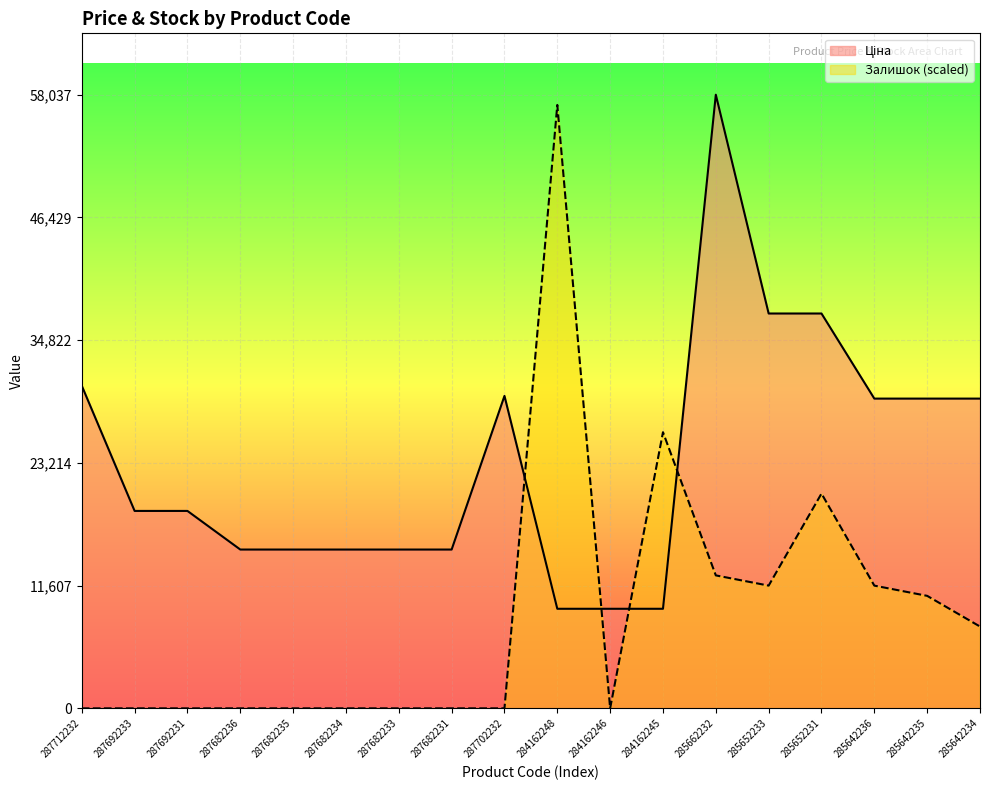

What is the maximum value for Ціна?

58037.0